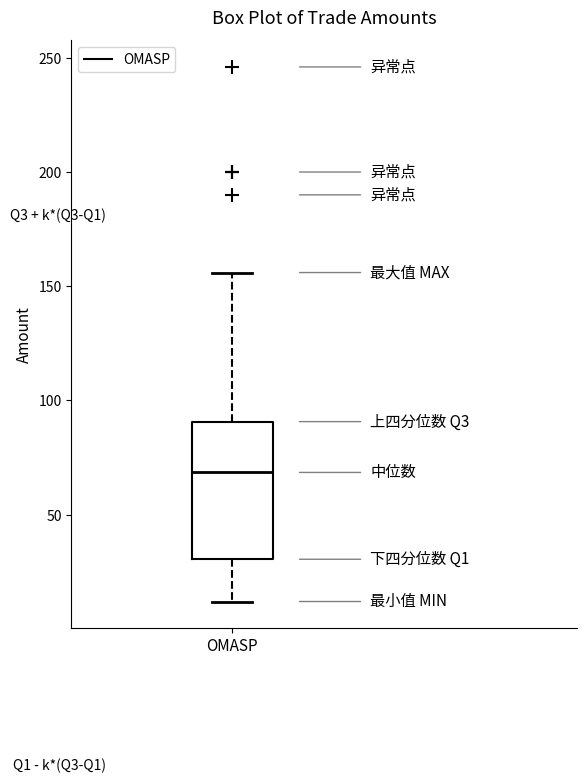

Transcribe this box plot: give where the median line is, the range the box spans, and where the two whiskers end, as read against the y-axis. The values are not printed on the chart, so give them approximately, as read against the axis.

median 70, box 30 to 90, whiskers 10 to 155